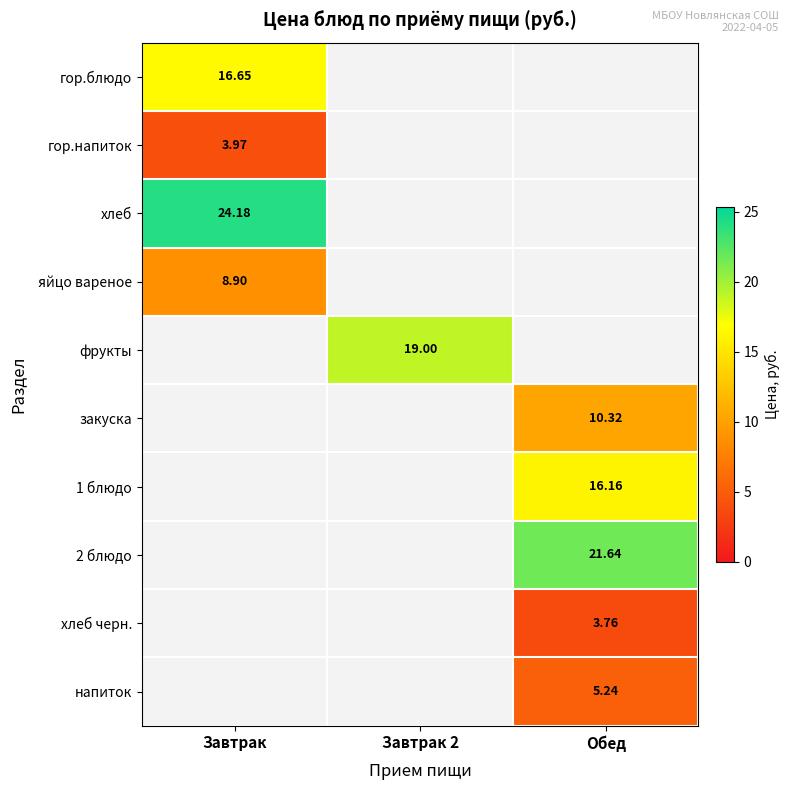

At which category does the chart reach its peak across all series?

Завтрак